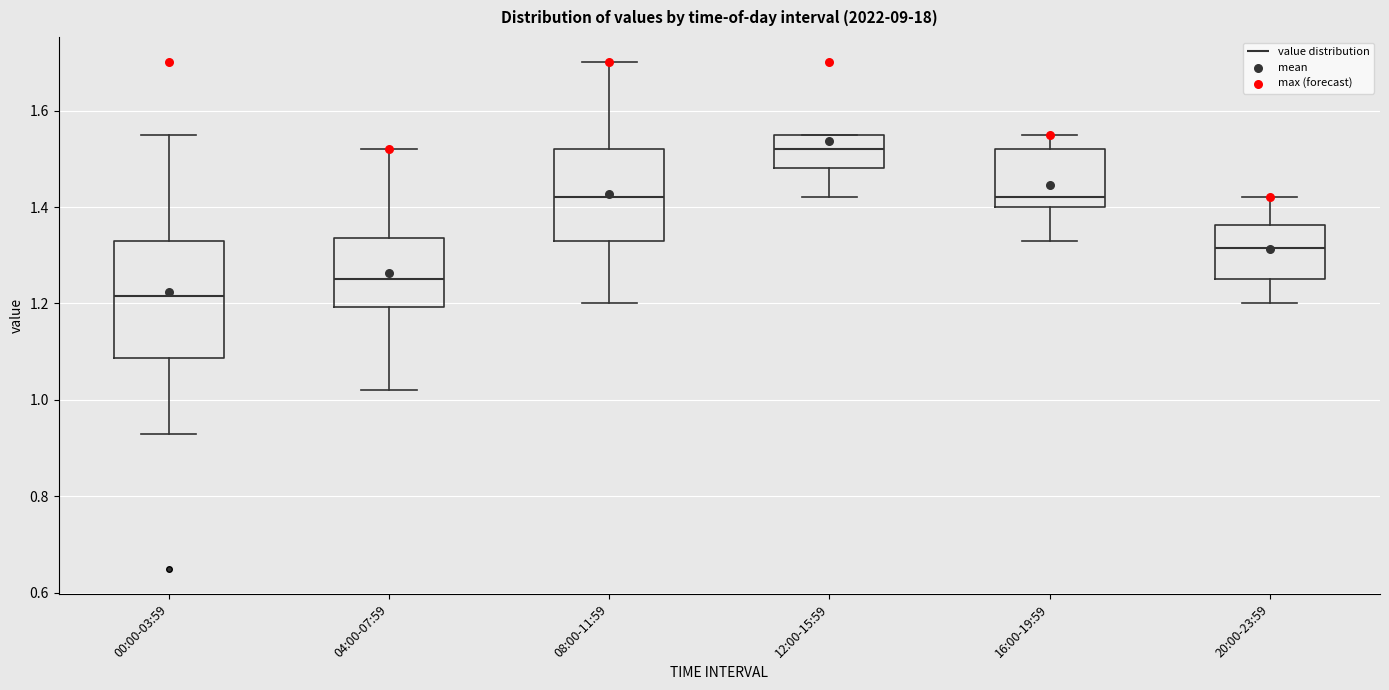

Which box's median line is the highest?

12:00-15:59